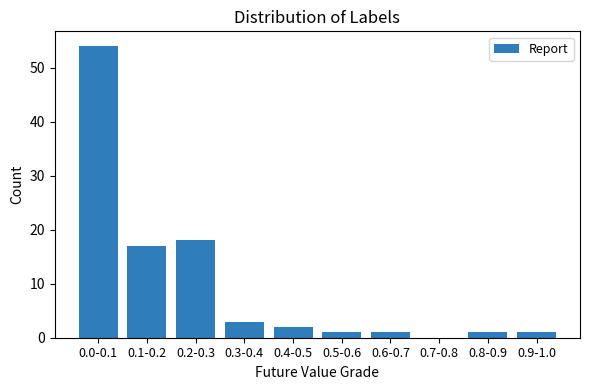

Reading left to right, transcribe all the data shown in this chart.

0.0-0.1=54	0.1-0.2=17	0.2-0.3=18	0.3-0.4=3	0.4-0.5=2	0.5-0.6=1	0.6-0.7=1	0.7-0.8=0	0.8-0.9=1	0.9-1.0=1